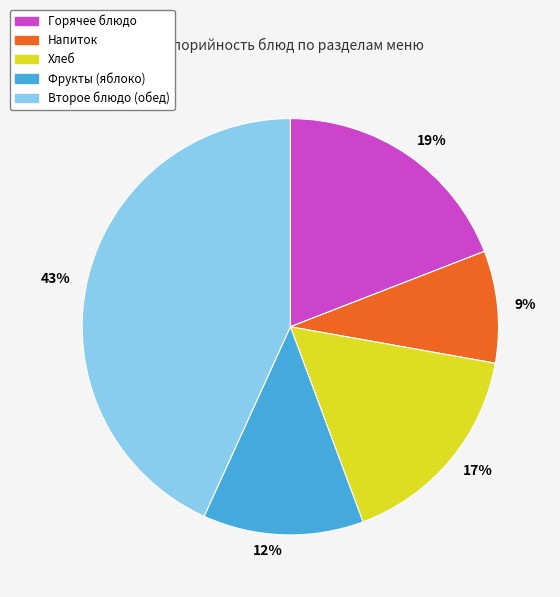

Is there a majority slice in this chart?

No